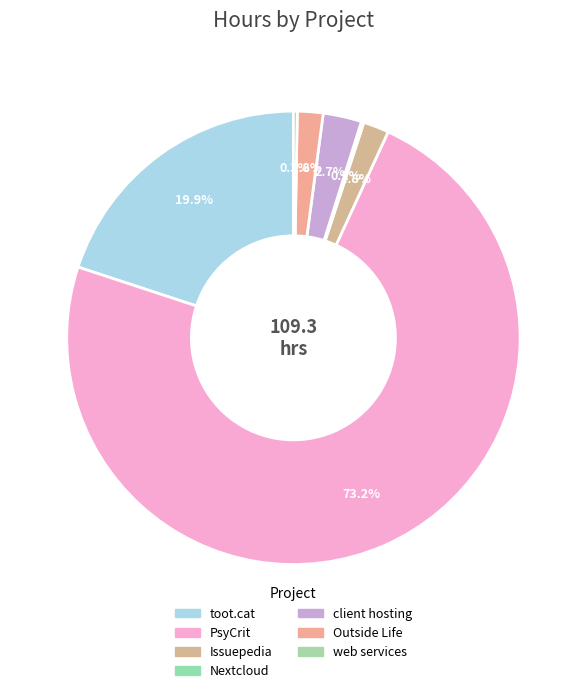

Count the number of slices in the pie.

7